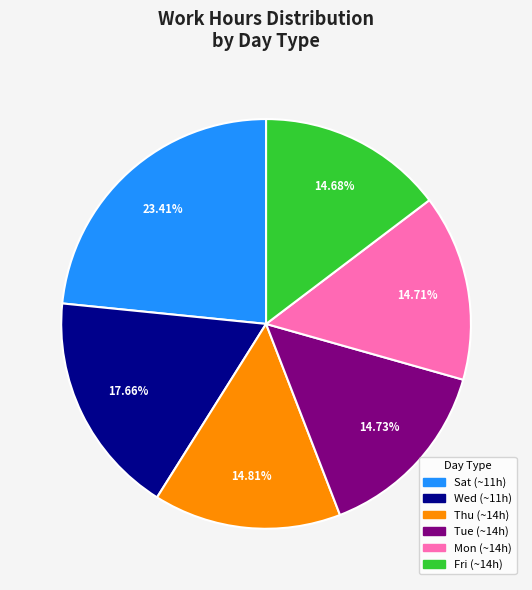

Approximately how many times larger is the value at Mon (~14h) compared to Wed (~11h)?

0.8